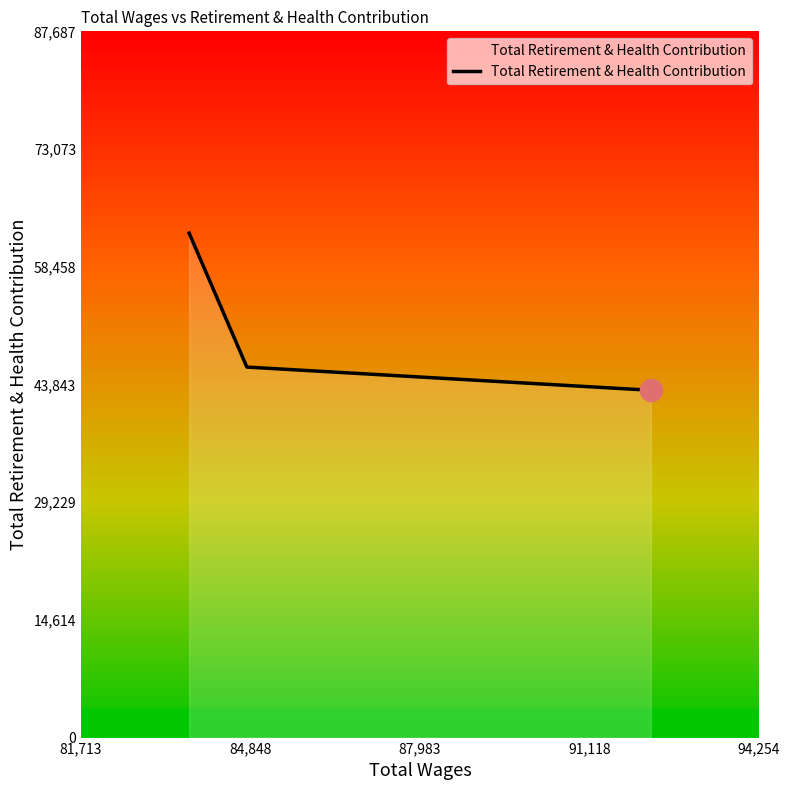

Reading left to right, extract all data points from this chart.

62634	46002	43123